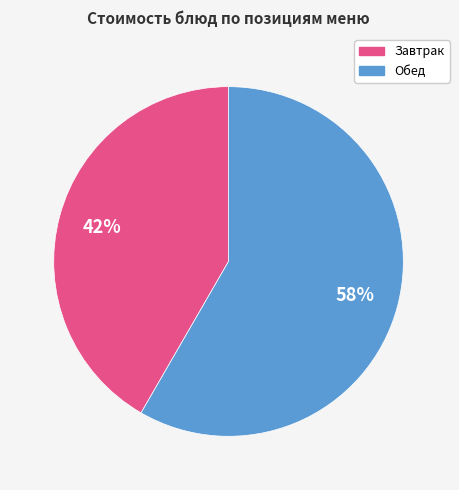

How many slices are in this pie chart?

2